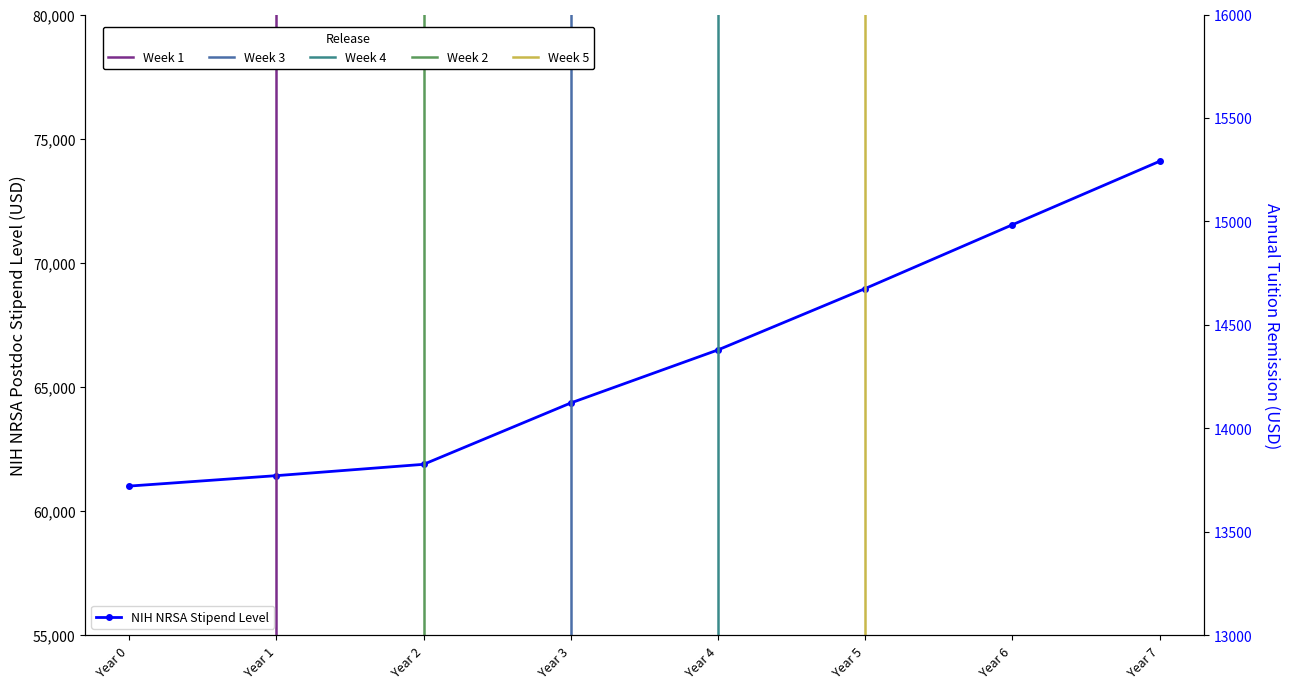

Approximately how many times larger is the value at Year 0 compared to Year 1?

1.0